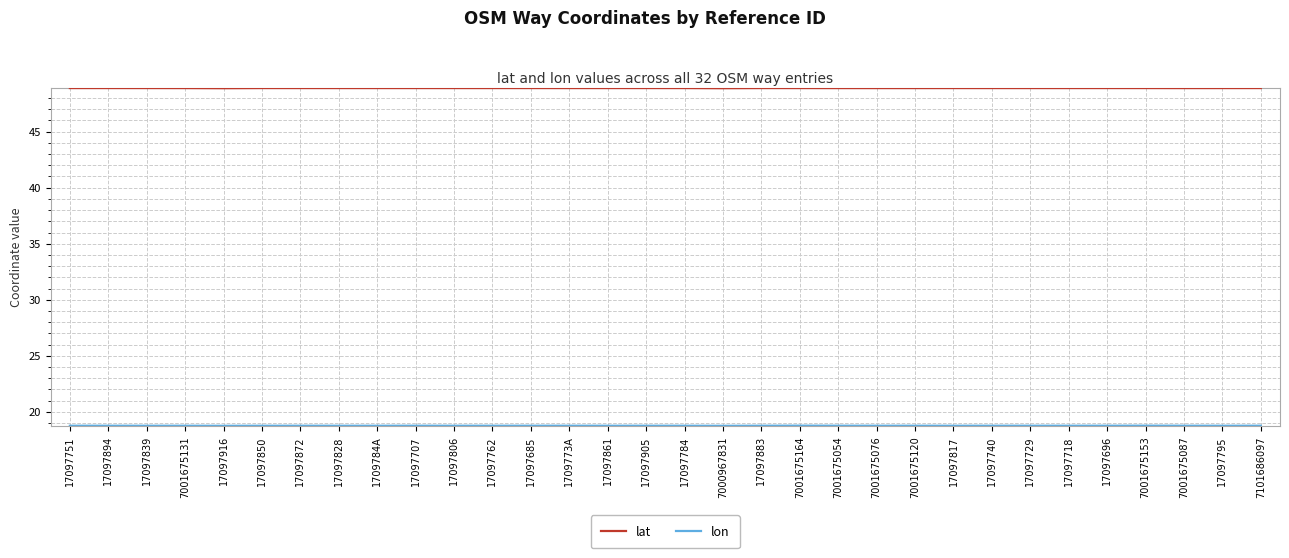

How many lines are shown in the chart?

2